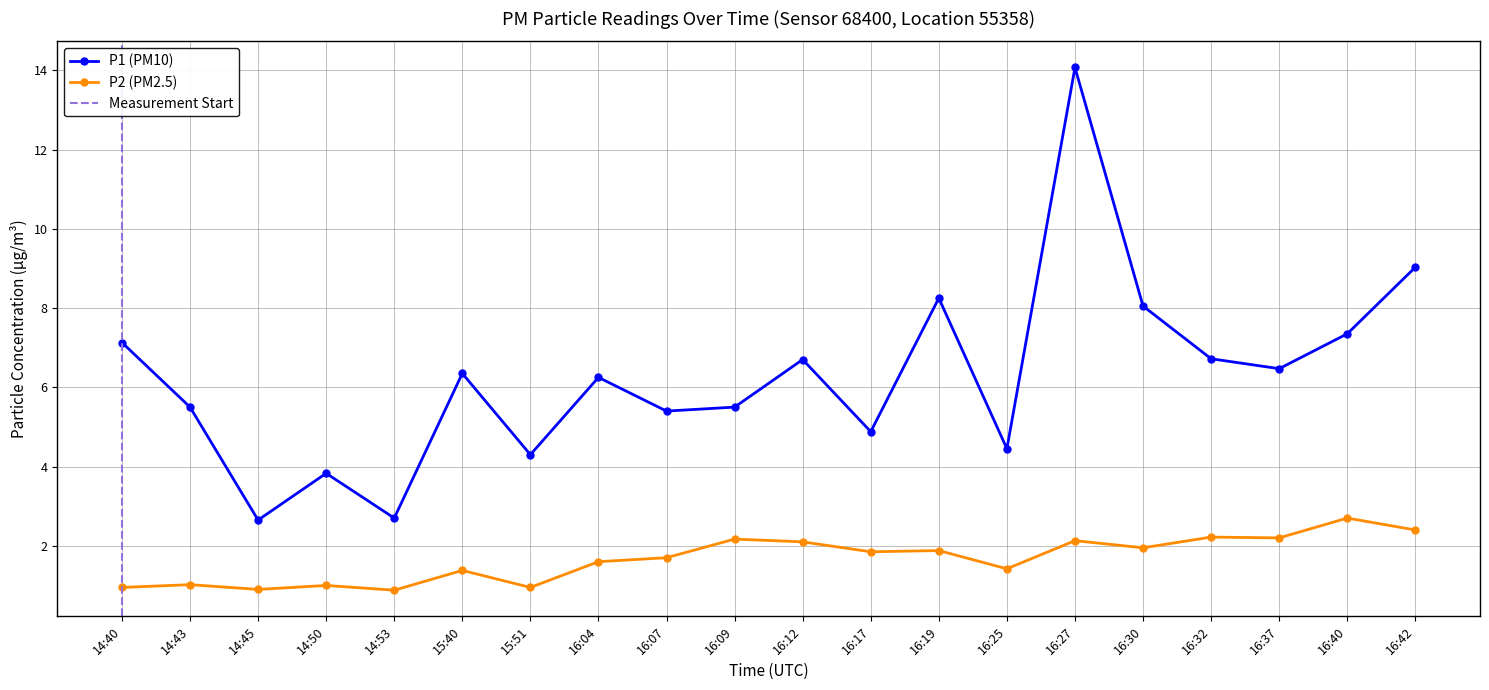

What position from the right is 16:32?

4